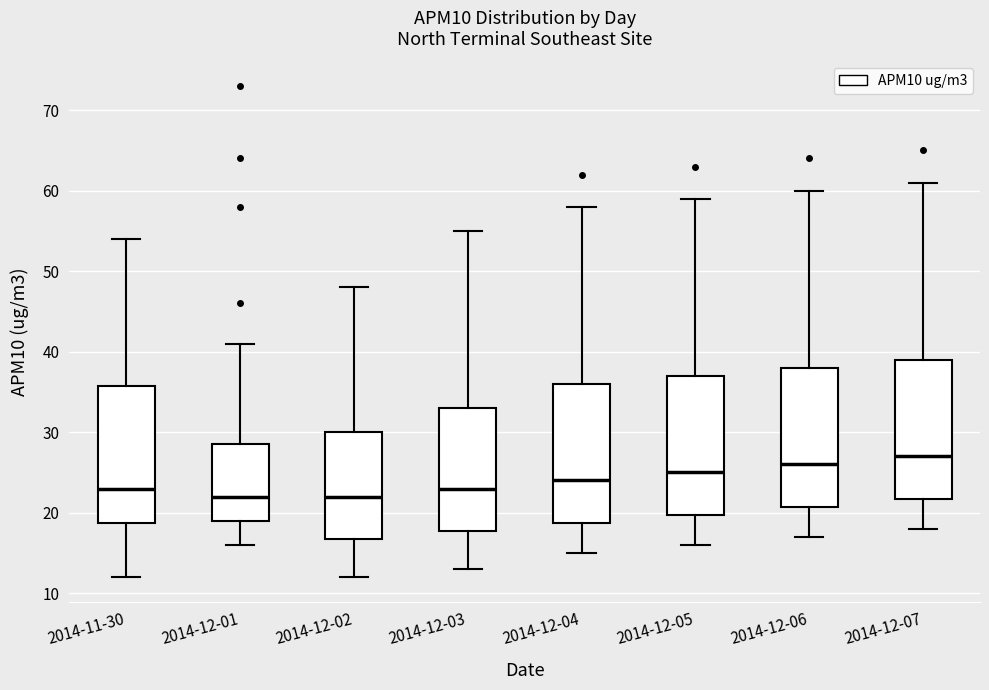

Reading left to right, transcribe this box plot: for each box, give where its median line is, the range the box spans, and where its two whiskers end, as read against the y-axis. The values are not printed on the chart, so give them approximately, as read against the axis.

2014-11-30: median 23, box 19 to 36, whiskers 12 to 54
2014-12-01: median 22, box 19 to 29, whiskers 16 to 41
2014-12-02: median 22, box 17 to 30, whiskers 12 to 48
2014-12-03: median 23, box 18 to 33, whiskers 13 to 55
2014-12-04: median 24, box 19 to 36, whiskers 15 to 58
2014-12-05: median 25, box 20 to 37, whiskers 16 to 59
2014-12-06: median 26, box 21 to 38, whiskers 17 to 60
2014-12-07: median 27, box 22 to 39, whiskers 18 to 61